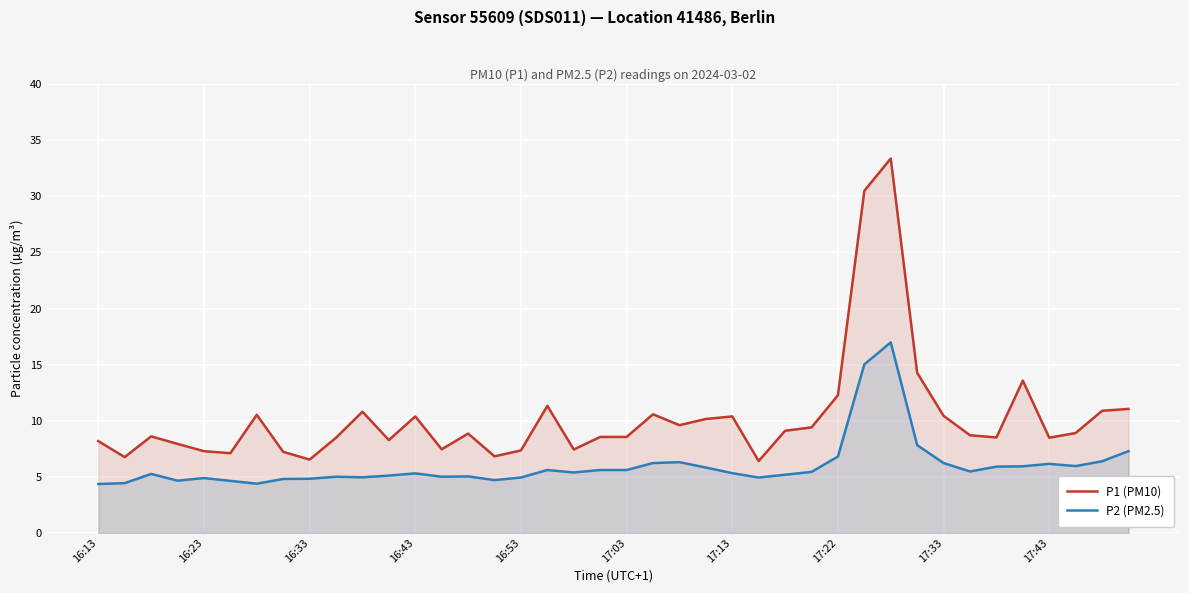

How many categories are shown in the chart?

40